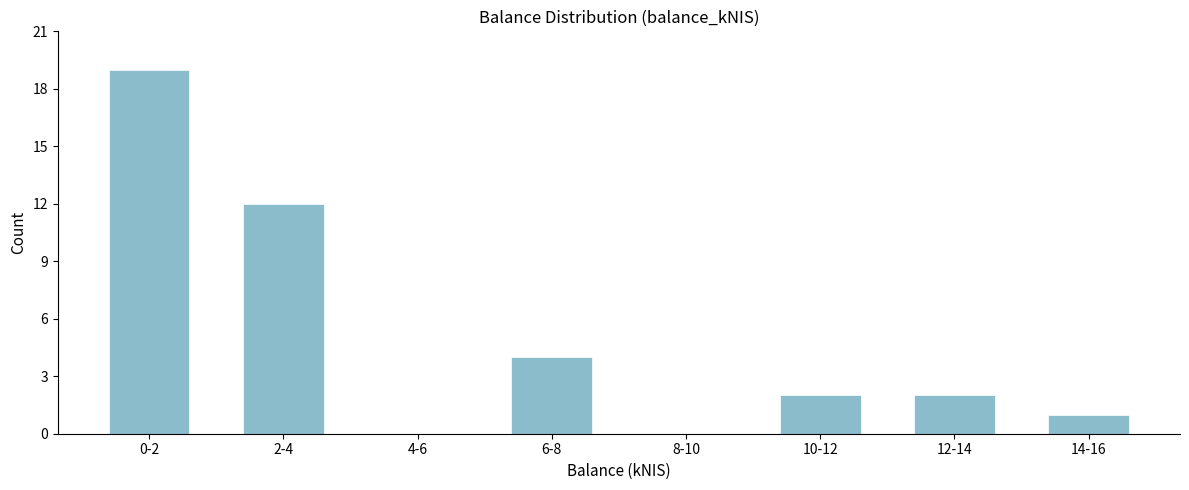

Reading left to right, what are all the values shown in this chart?

0-2=19	2-4=12	4-6=0	6-8=4	8-10=0	10-12=2	12-14=2	14-16=1